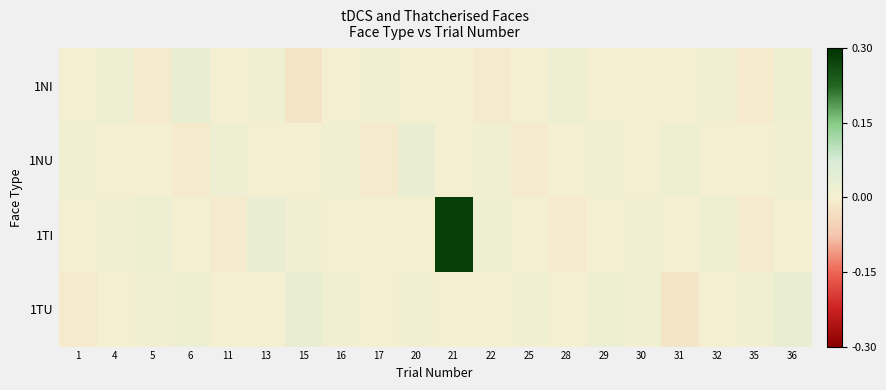

Reading right to left, what are all the values shown in this chart?

1NI: 36=0.0	35=-0.0	32=0.0	31=0.0	30=0.0	29=0.0	28=0.0	25=0.0	22=-0.0	21=0.0	20=0.0	17=0.0	16=0.0	15=-0.0	13=0.0	11=0.0	6=0.0	5=-0.0	4=0.0	1=0.0
1NU: 36=0.0	35=0.0	32=0.0	31=0.0	30=0.0	29=0.0	28=0.0	25=-0.0	22=0.0	21=0.0	20=0.0	17=-0.0	16=0.0	15=0.0	13=0.0	11=0.0	6=-0.0	5=0.0	4=0.0	1=0.0
1TI: 36=0.0	35=-0.0	32=0.0	31=0.0	30=0.0	29=0.0	28=-0.0	25=0.0	22=0.0	21=0.3	20=0.0	17=0.0	16=0.0	15=0.0	13=0.0	11=-0.0	6=0.0	5=0.0	4=0.0	1=0.0
1TU: 36=0.0	35=0.0	32=0.0	31=-0.0	30=0.0	29=0.0	28=0.0	25=0.0	22=0.0	21=0.0	20=0.0	17=0.0	16=0.0	15=0.0	13=0.0	11=0.0	6=0.0	5=0.0	4=0.0	1=-0.0